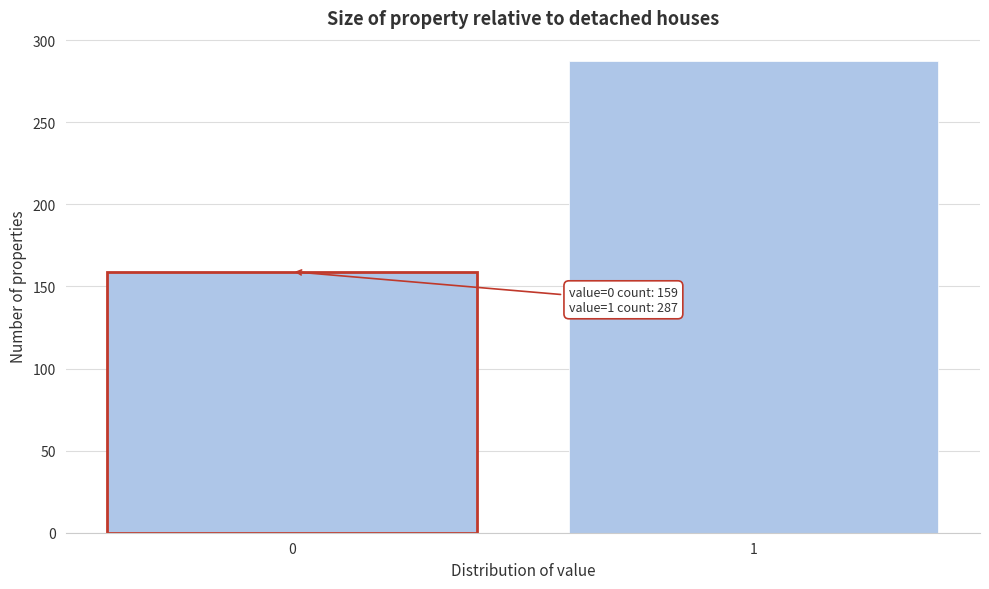

Reading left to right, transcribe all the data shown in this chart.

159	287